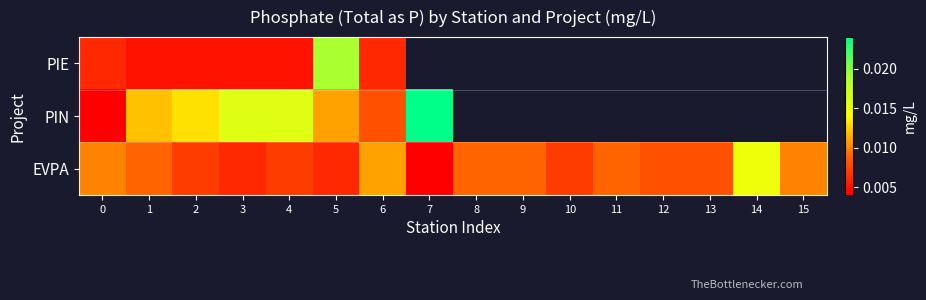

Rank the categories by PIE value from highest to lowest.

5, 0, 6, 7, 8, 9, 10, 11, 12, 13, 14, 15, 1, 2, 3, 4